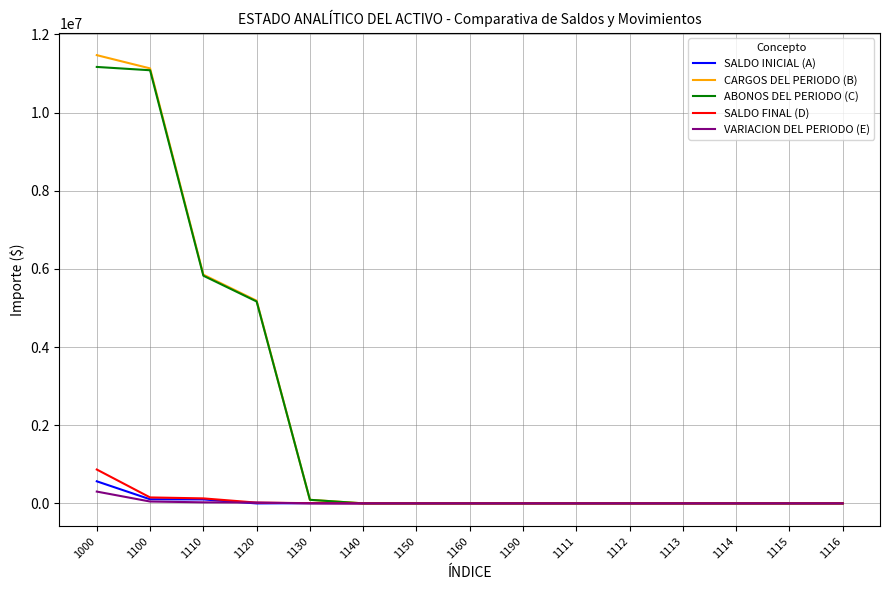

Which series changed the most between 1120 and 1150?

CARGOS DEL PERIODO (B)